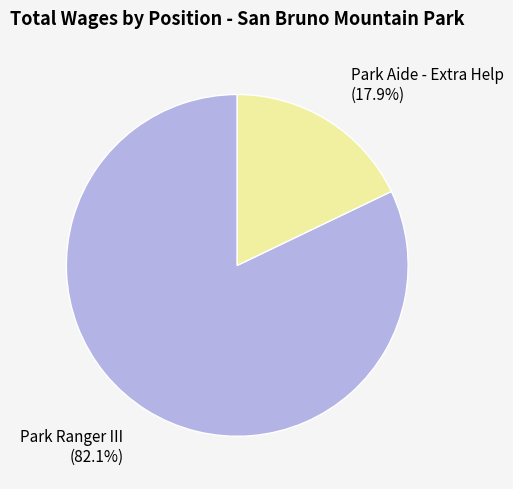

Which slice represents more than half of the pie?

Park Ranger III